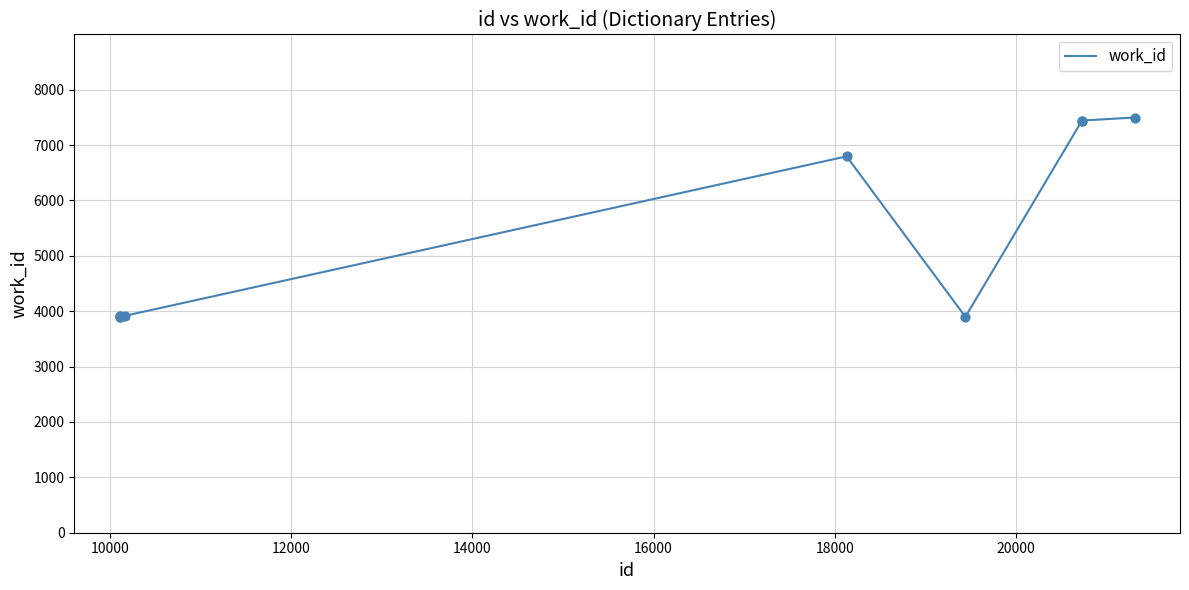

What is the smallest value displayed?

3898